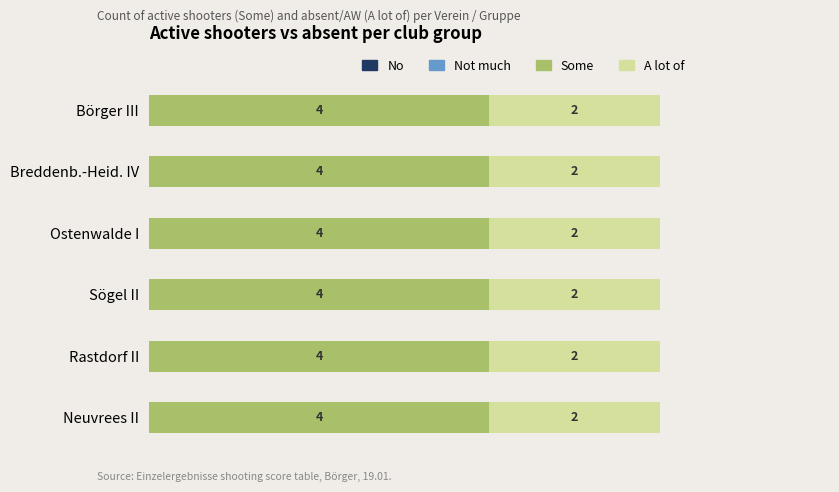

Read the Some value at Börger III.

4